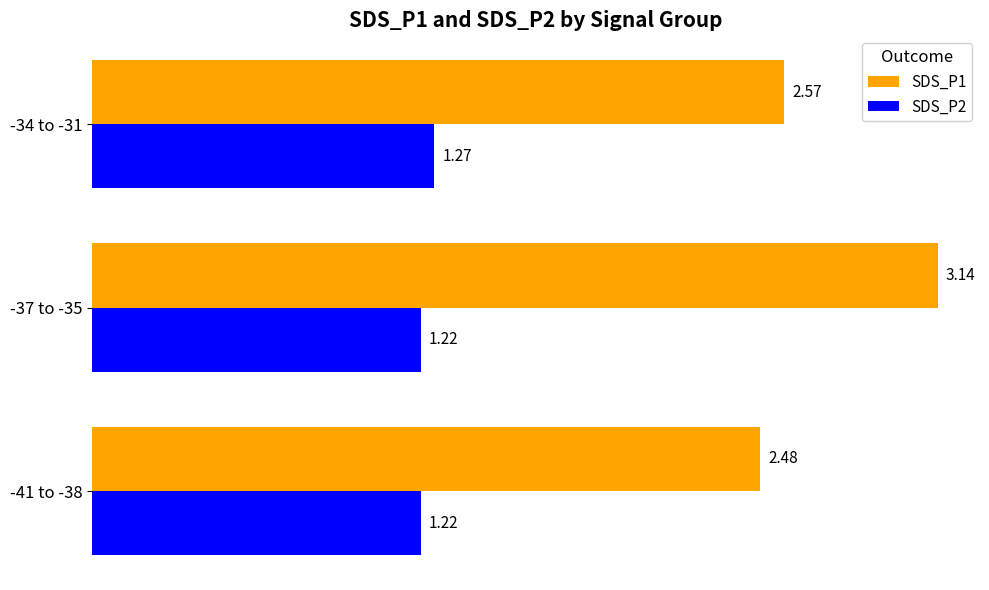

What is the difference between the maximum and second lowest values in the SDS_P1 series?

0.6